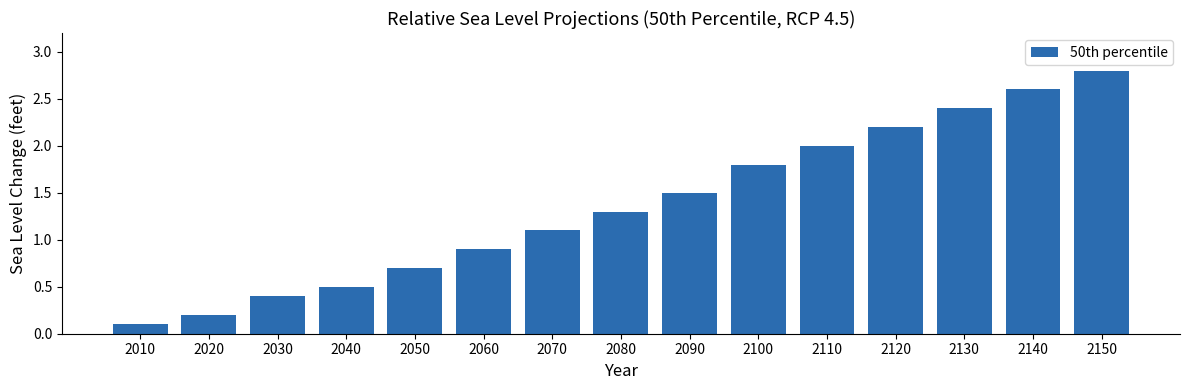

What is the change in value from 2060 to 2110?

+1.1